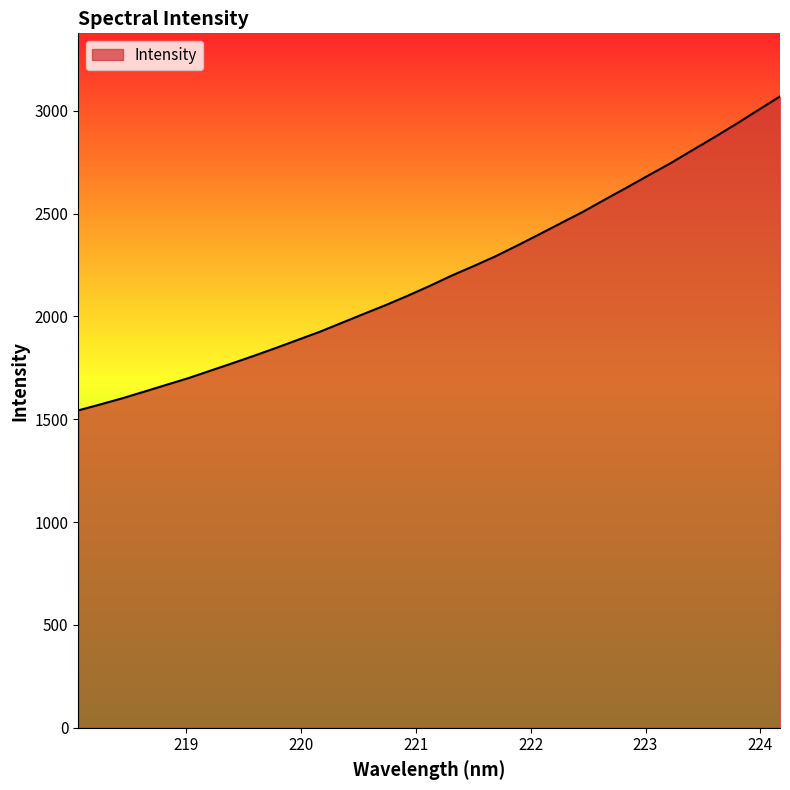

How many lines are shown in the chart?

1